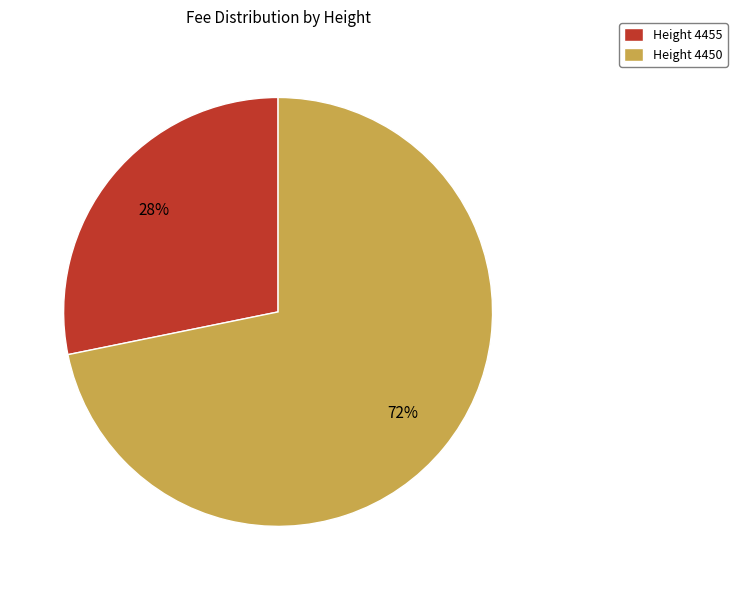

To the nearest percent, what is the combined percentage of Height 4455 and Height 4450?

100%